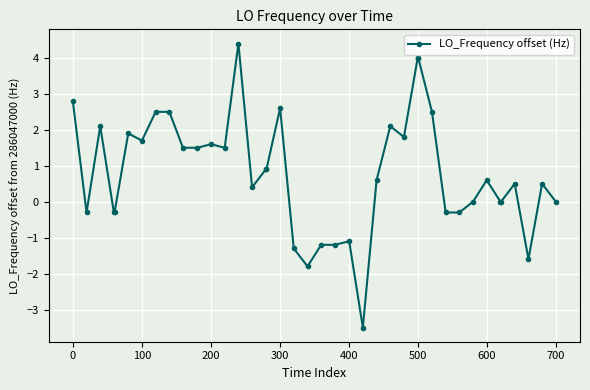

True or false: the data has more than 2 interior local peaks.

True